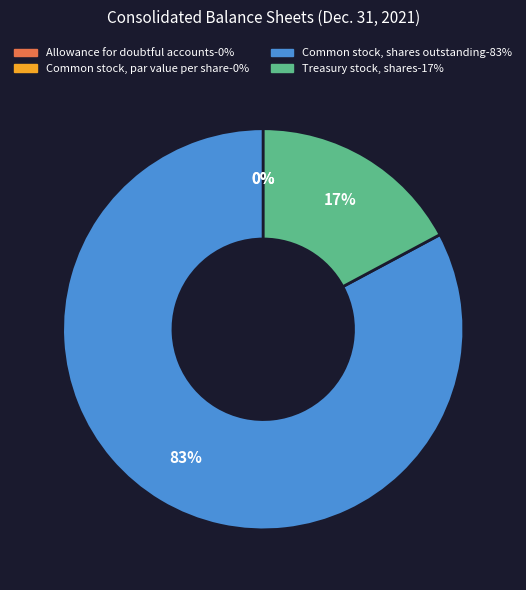

Does Common stock, par value per share represent more than half of the total?

No